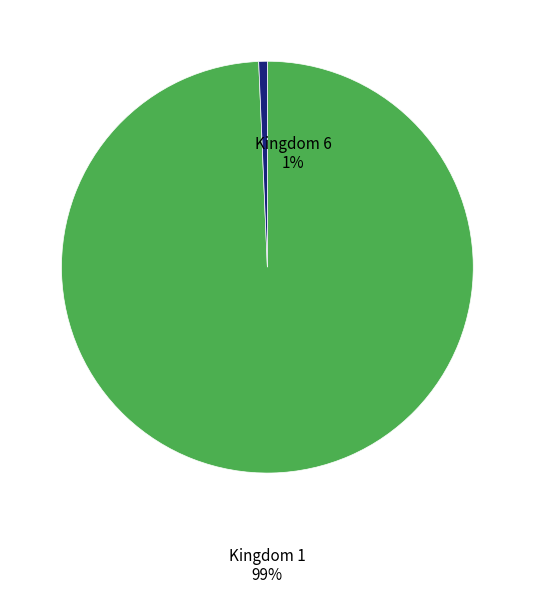

Which slice is the largest?

Kingdom 1